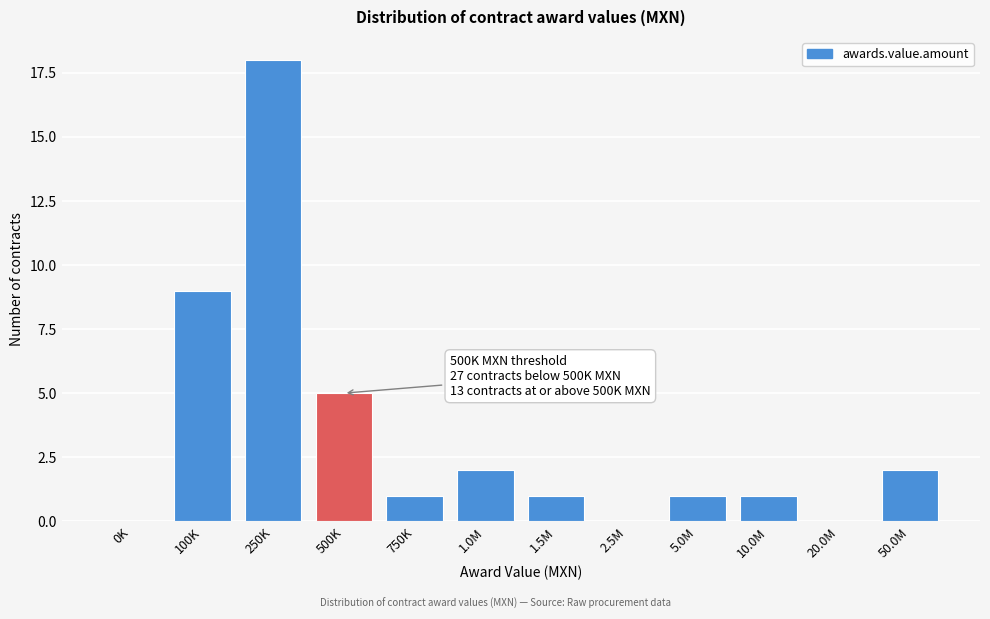

Reading right to left, transcribe all the data shown in this chart.

50.0M=2	20.0M=0	10.0M=1	5.0M=1	2.5M=0	1.5M=1	1.0M=2	750K=1	500K=5	250K=18	100K=9	0K=0